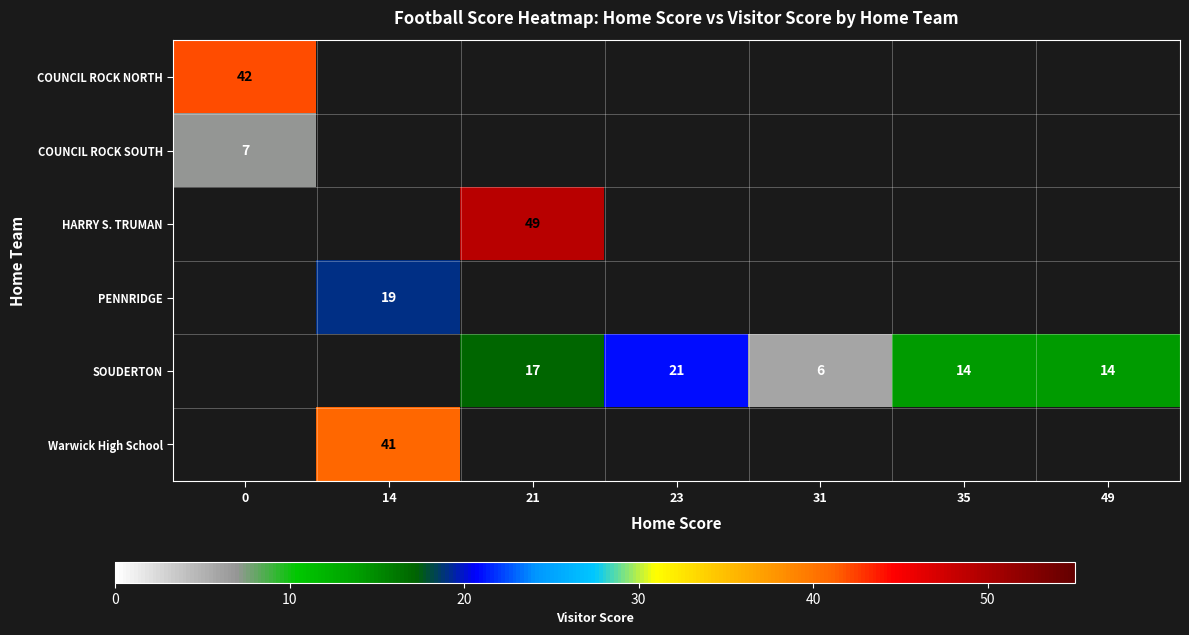

Between 23 and 21, which is larger?

21